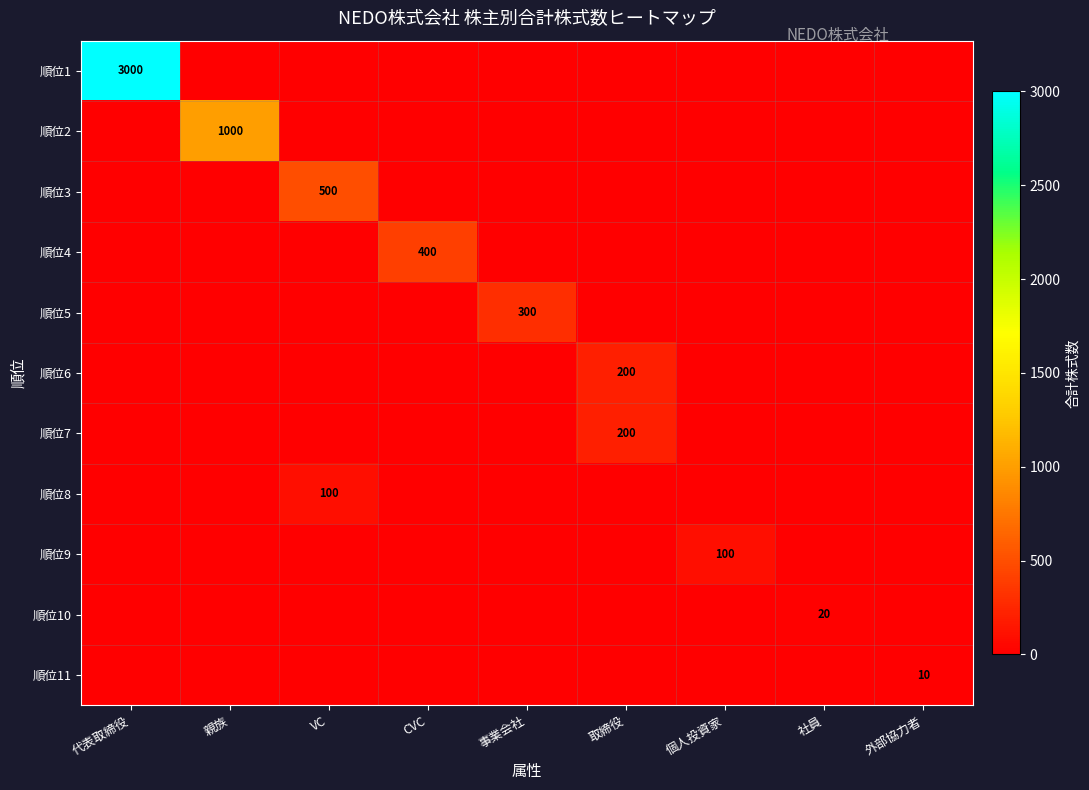

Which series has the widest spread of values?

順位1